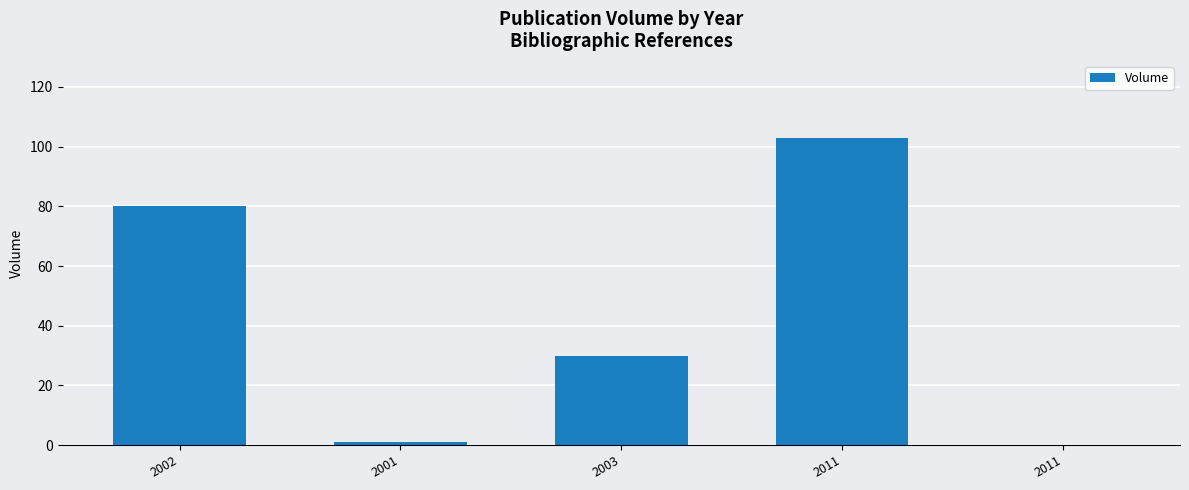

Reading left to right, list all the values displayed in this chart.

80	1	30	103	0